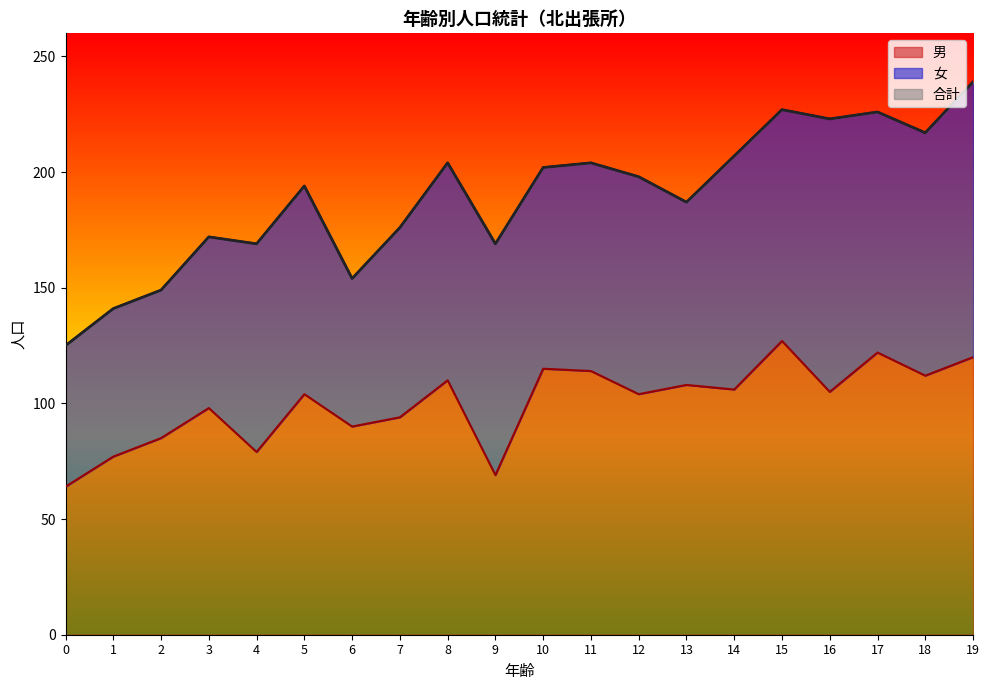

The value of 男 at 19 is 196. True or false?

False